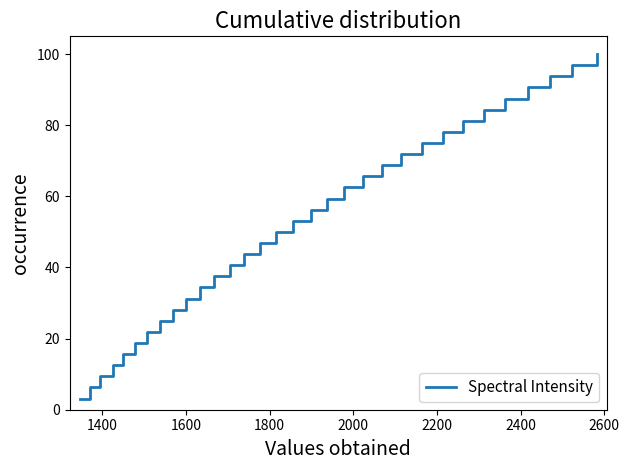

What is the difference between the maximum and minimum values?

96.9